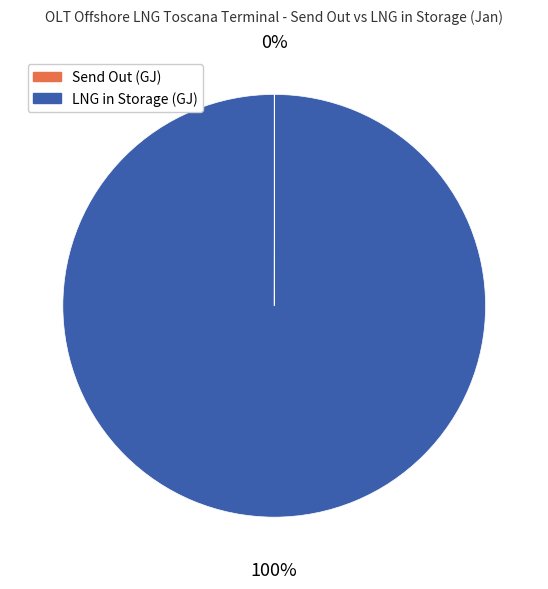

Is it true that LNG in Storage (GJ) is 86% of the pie?

False